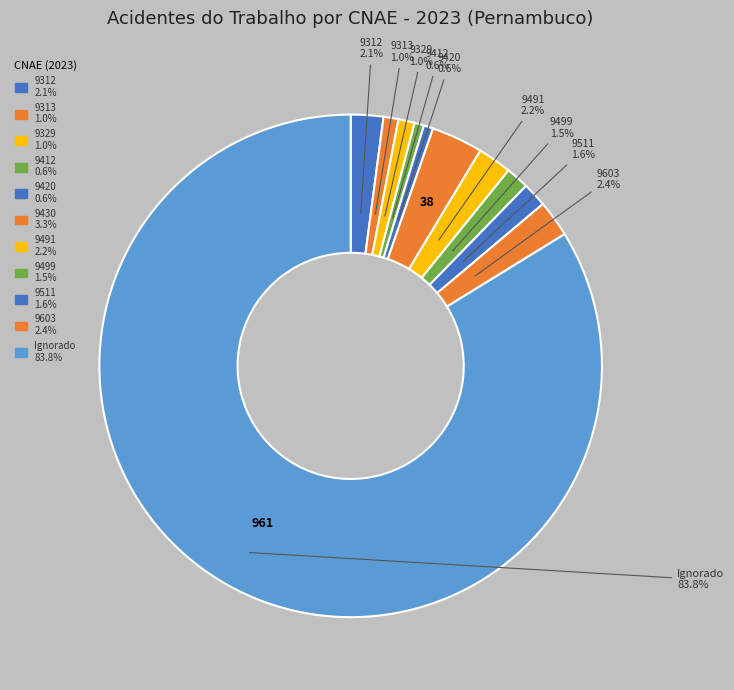

What percentage is the 9313 slice, to the nearest percent?

1%